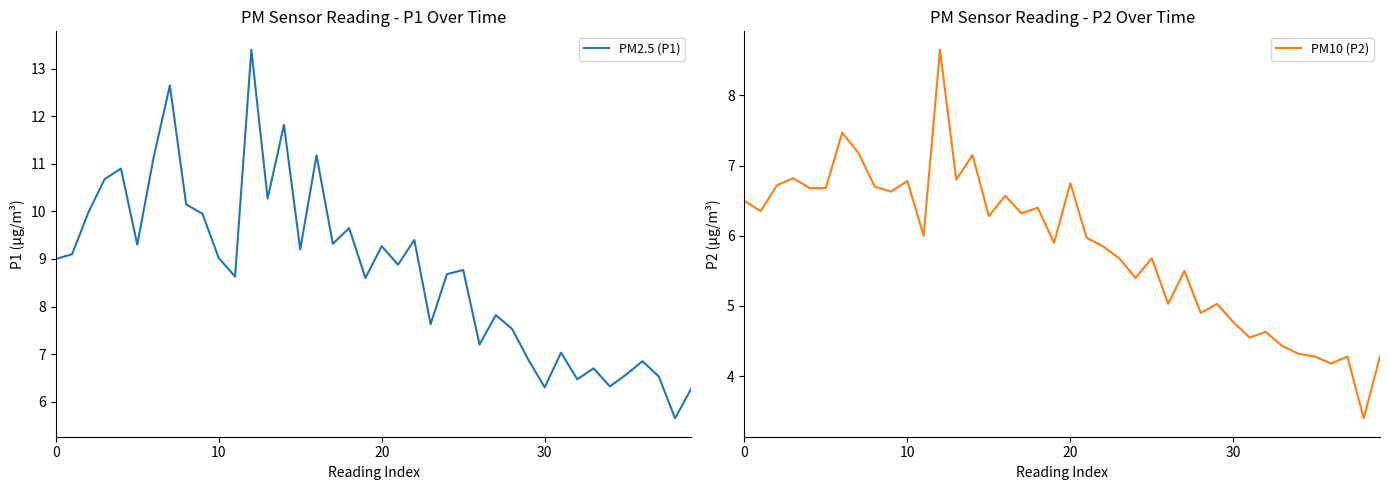

How many distinct data groups are displayed?

2